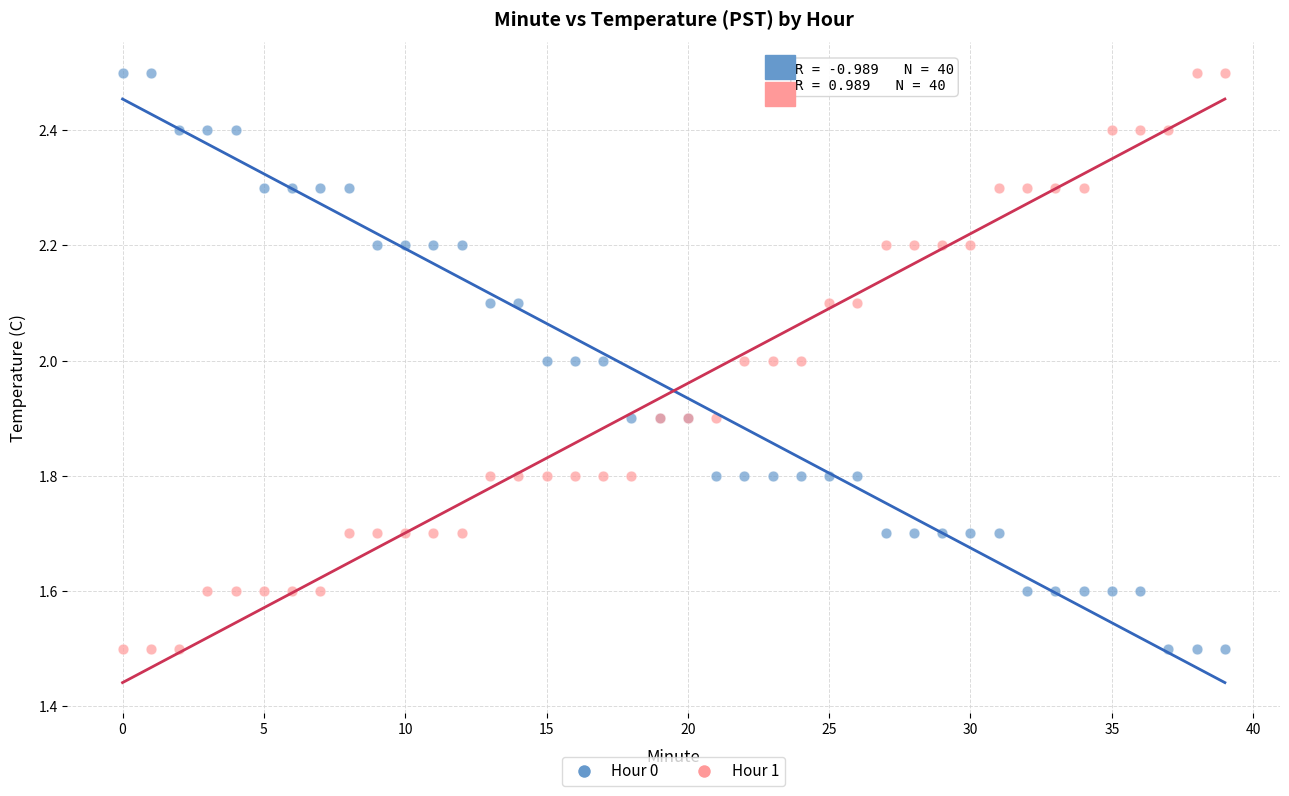

What are all the series names shown in the legend?

Hour 0, Hour 1